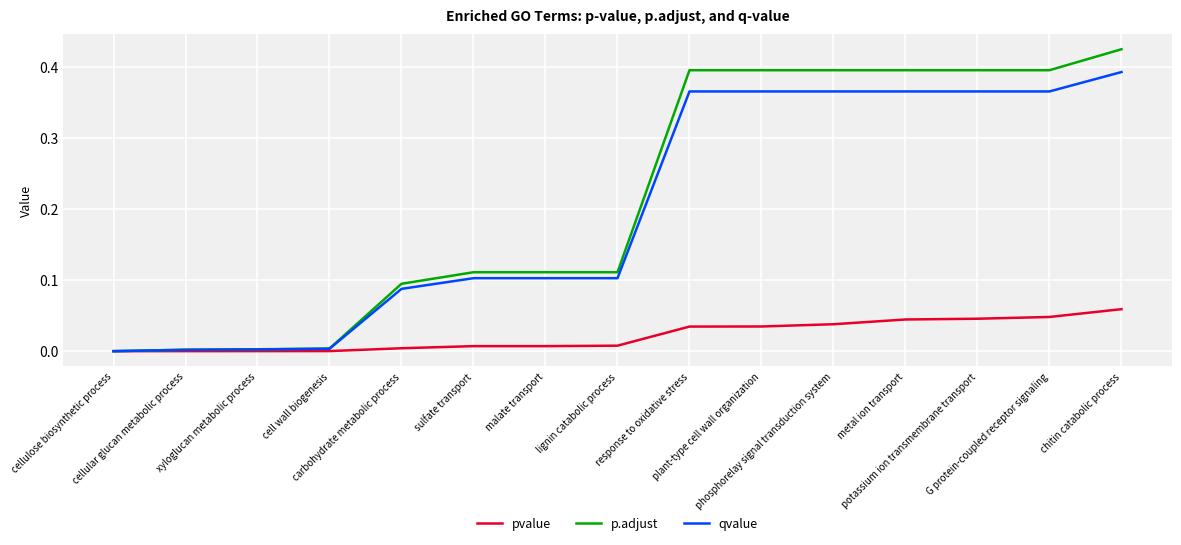

Does the chart display data point markers on the line(s)?

No